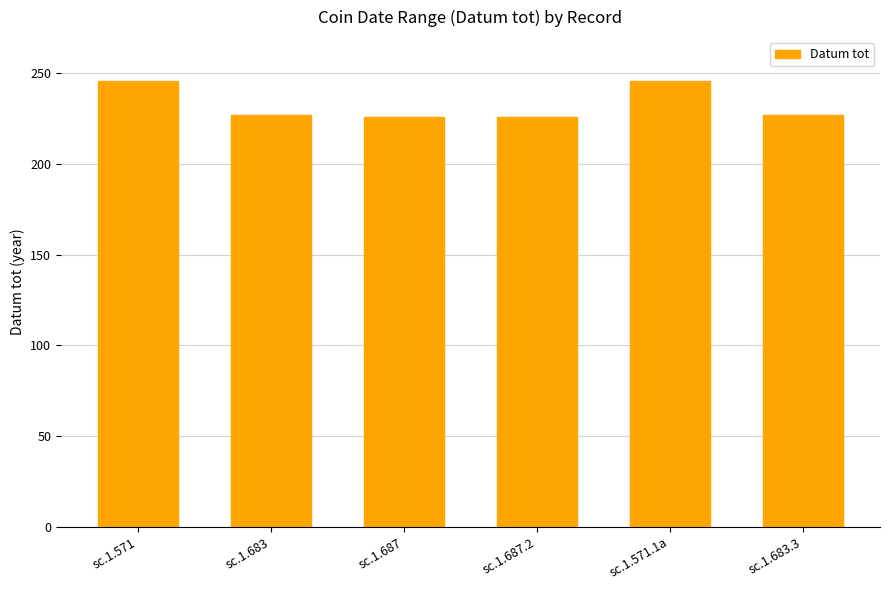

What is the maximum value shown in the chart?

246